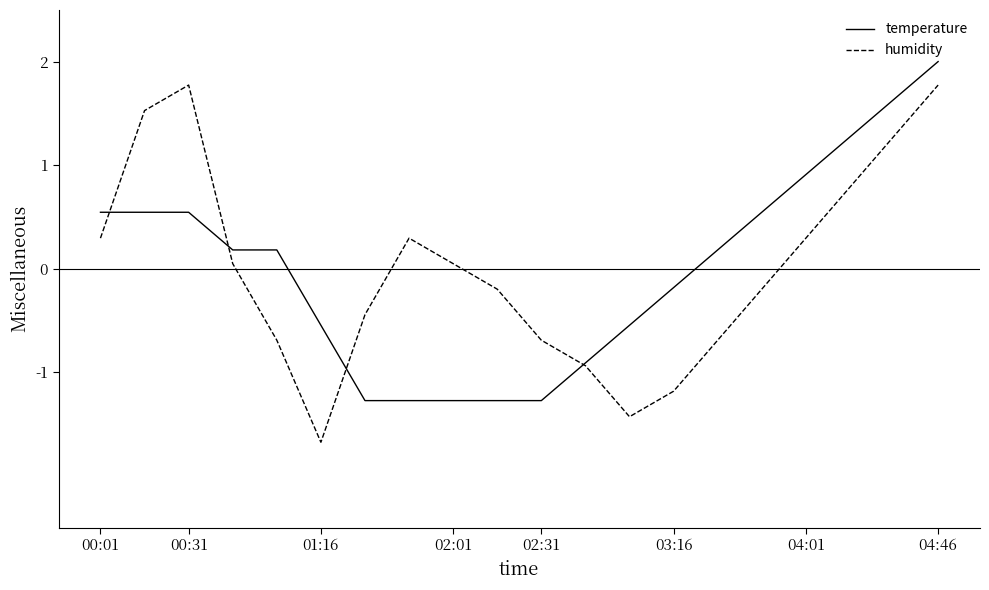

What is the minimum value for temperature?

-1.3